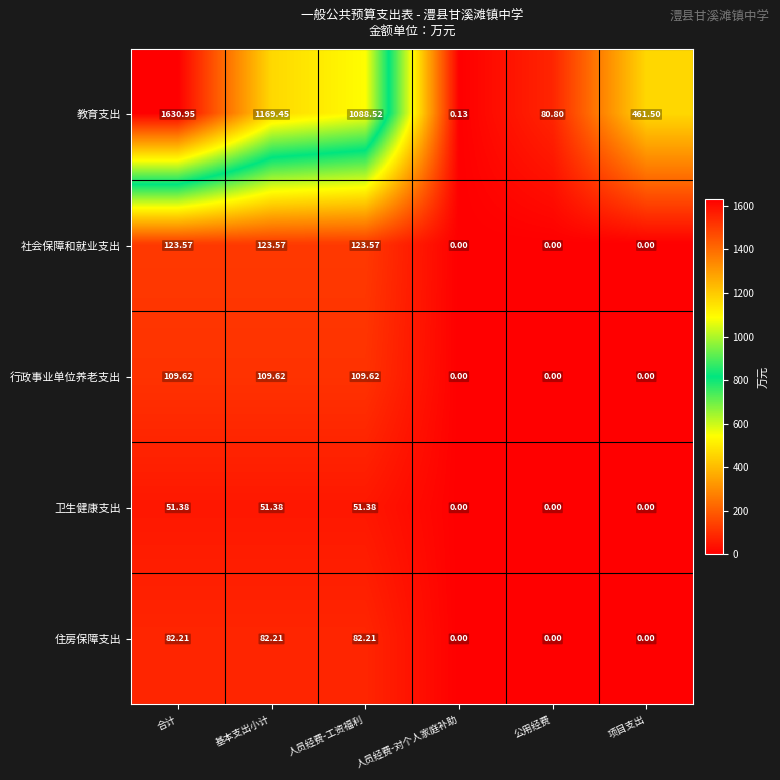

Which series has the largest total across all categories?

教育支出